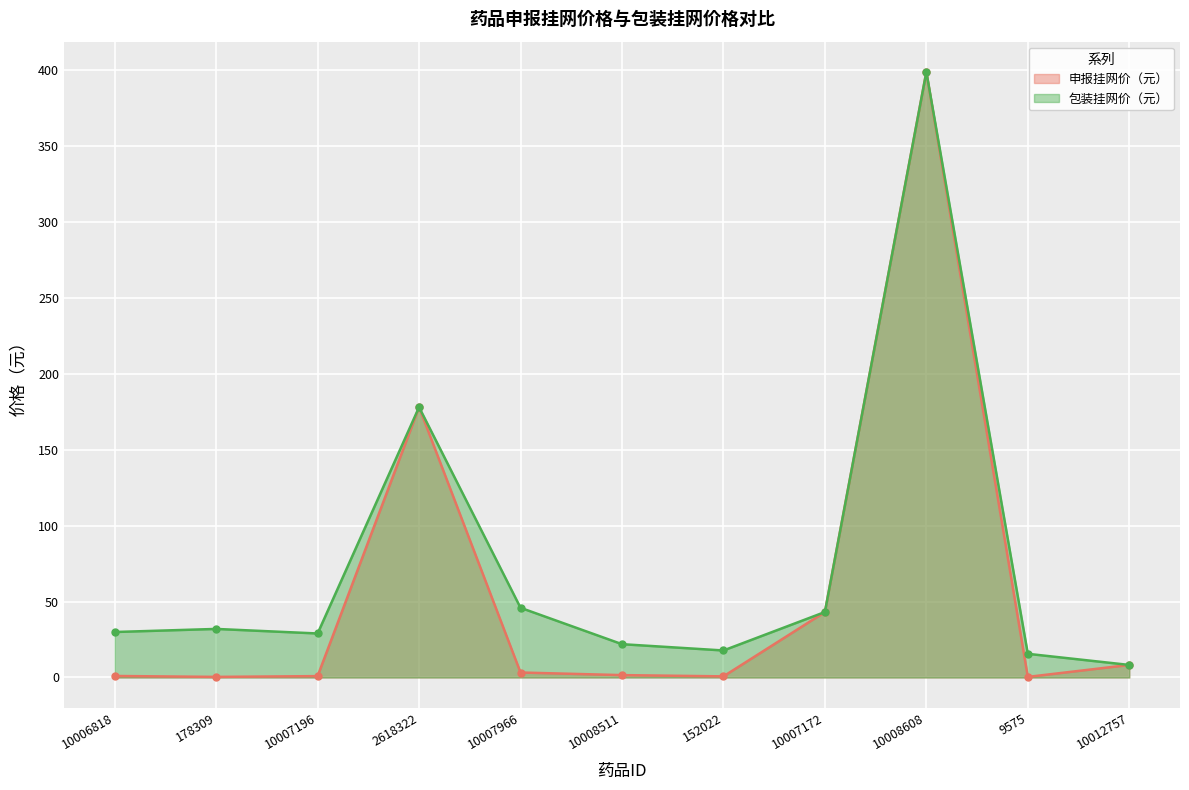

True or false: 包装挂网价（元） and 申报挂网价（元） intersect in this chart.

False